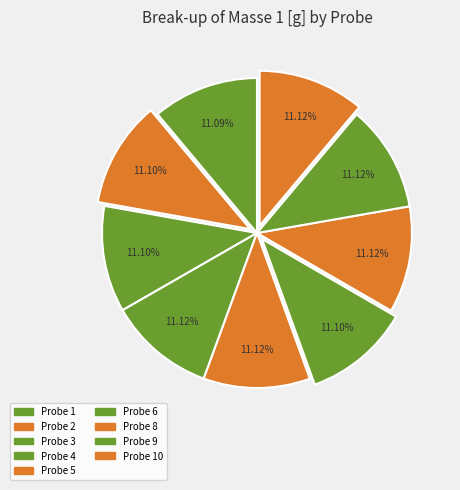

Which category has the smallest portion of the pie?

1